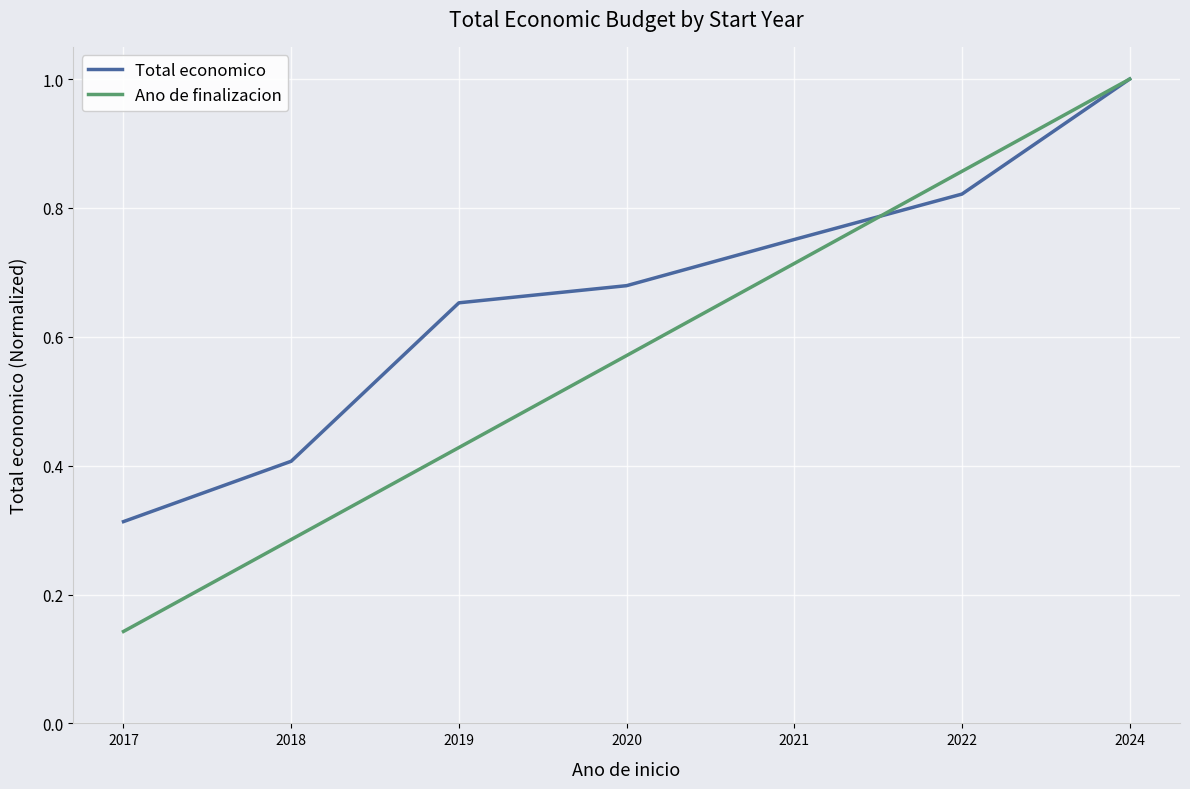

Between 2017 and 2019, which series saw the biggest shift?

Total economico